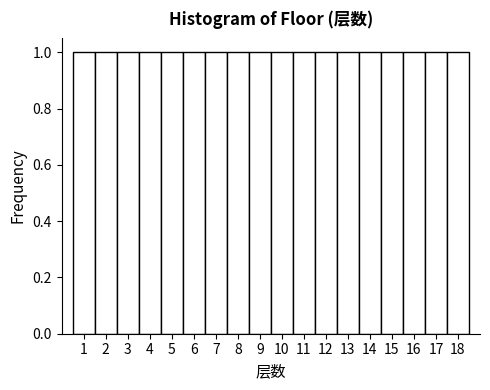

How tall is the bar that spans 2.5 to 3.5 on the x-axis? The values are not printed on the chart, so give them approximately, as read against the axis.

1